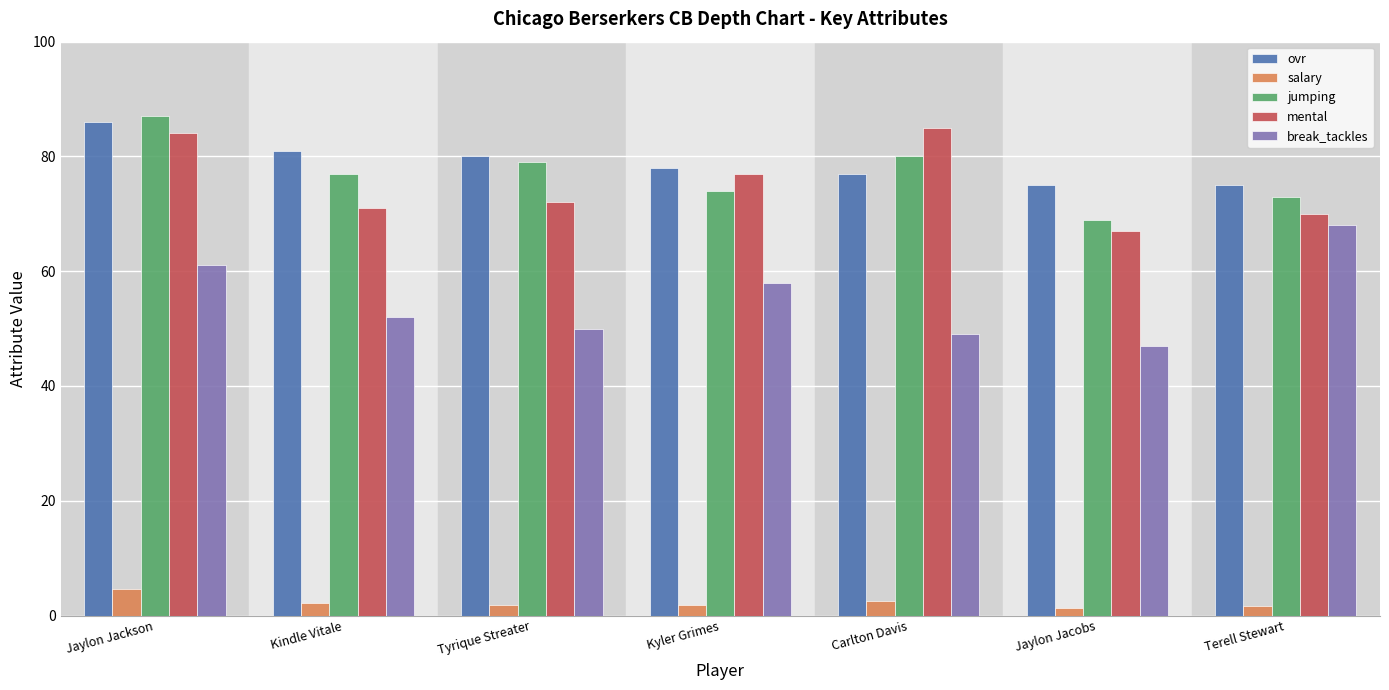

At how many categories does at least one series exceed 83?

2